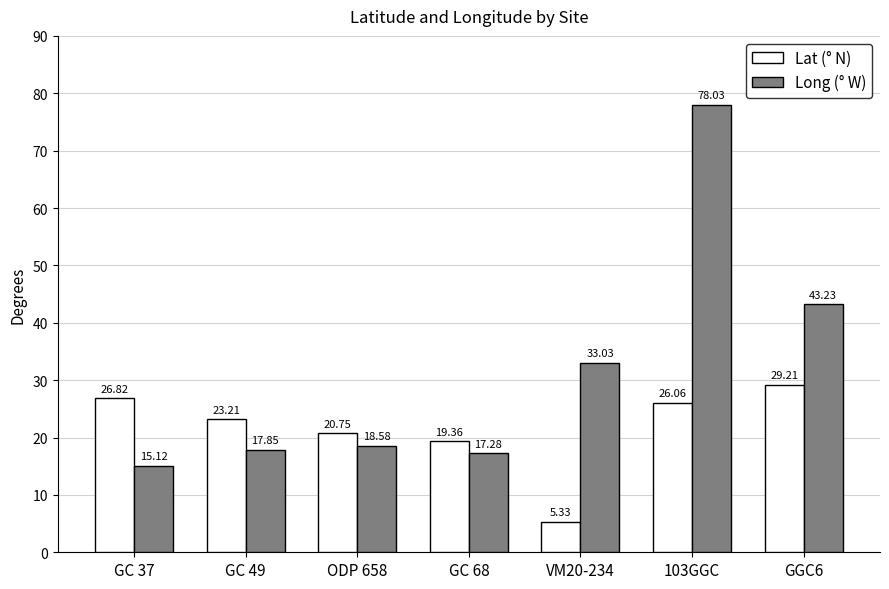

What is the total value across all series at GC 49?

41.1